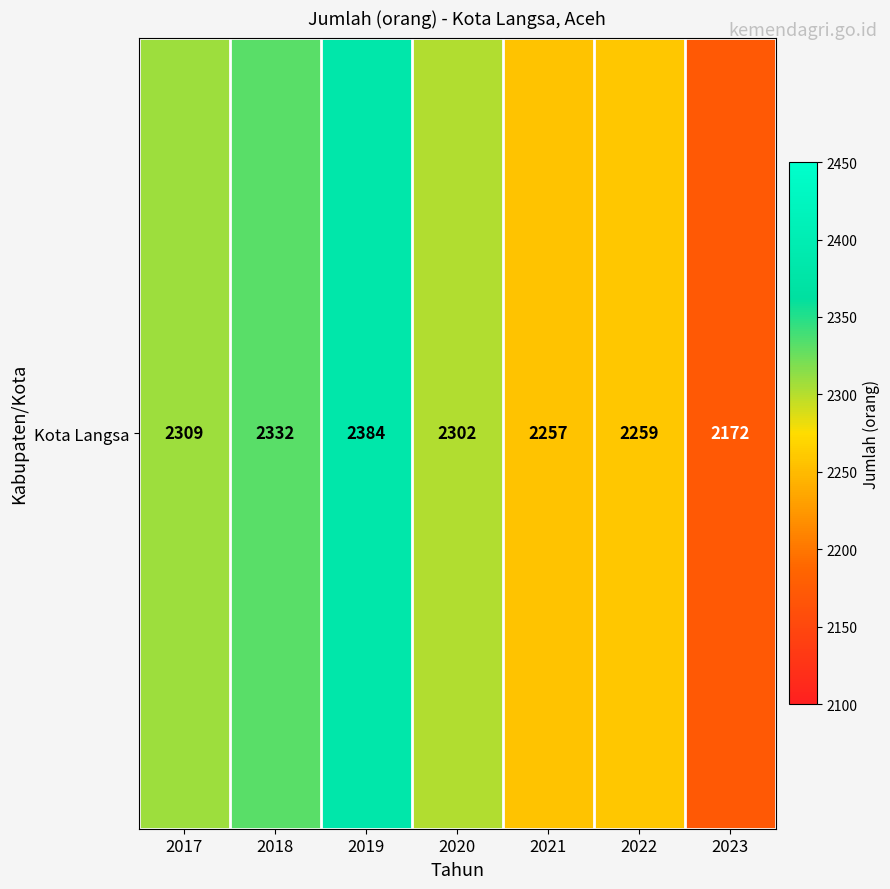

Count the number of data series in this chart.

1